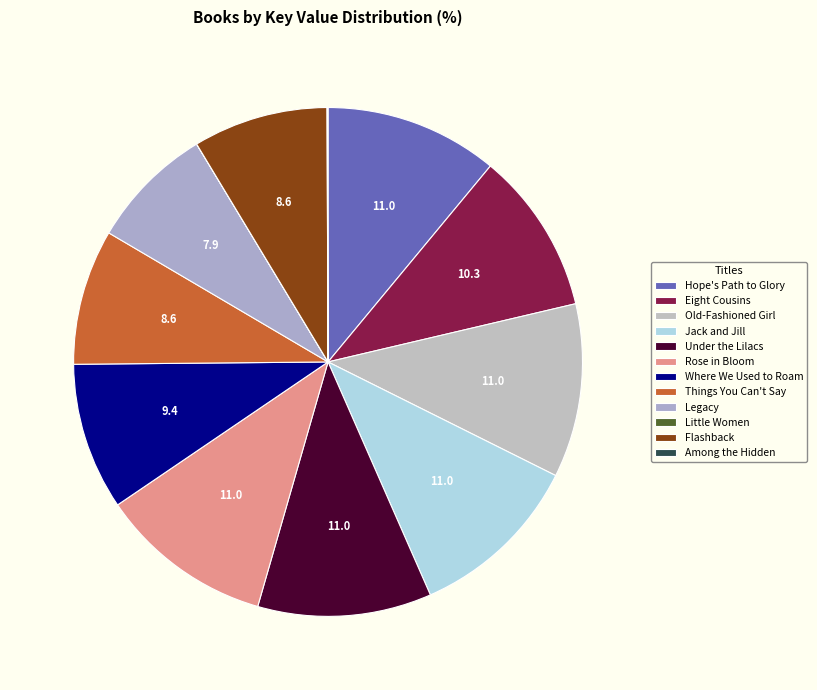

To the nearest percent, what is the average slice percentage?

8%